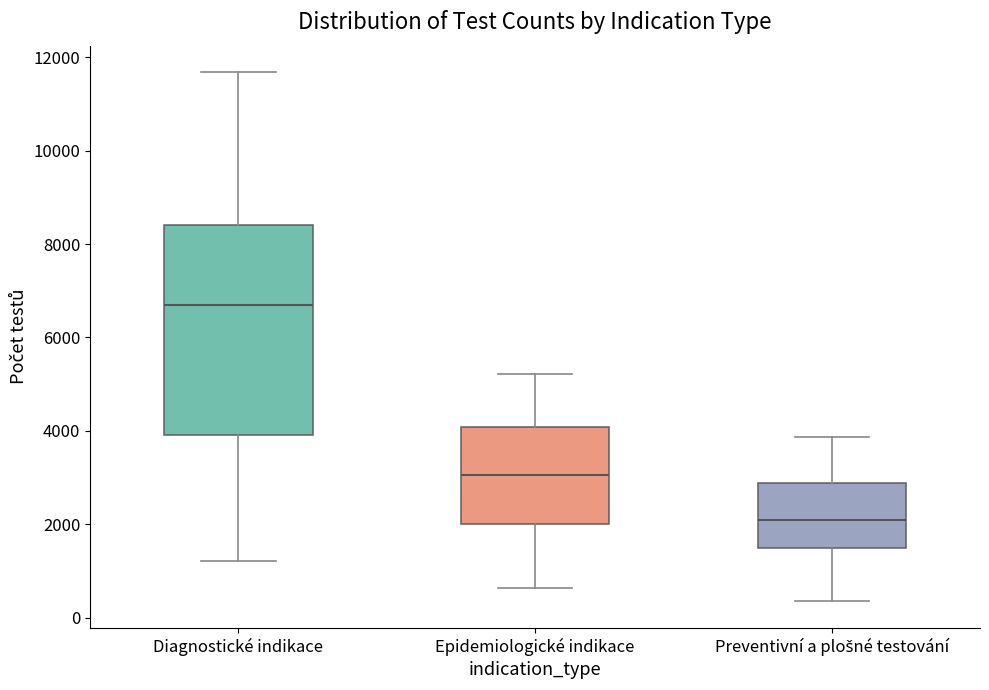

Which box is the tallest, from its lower edge to its upper edge?

Diagnostické indikace